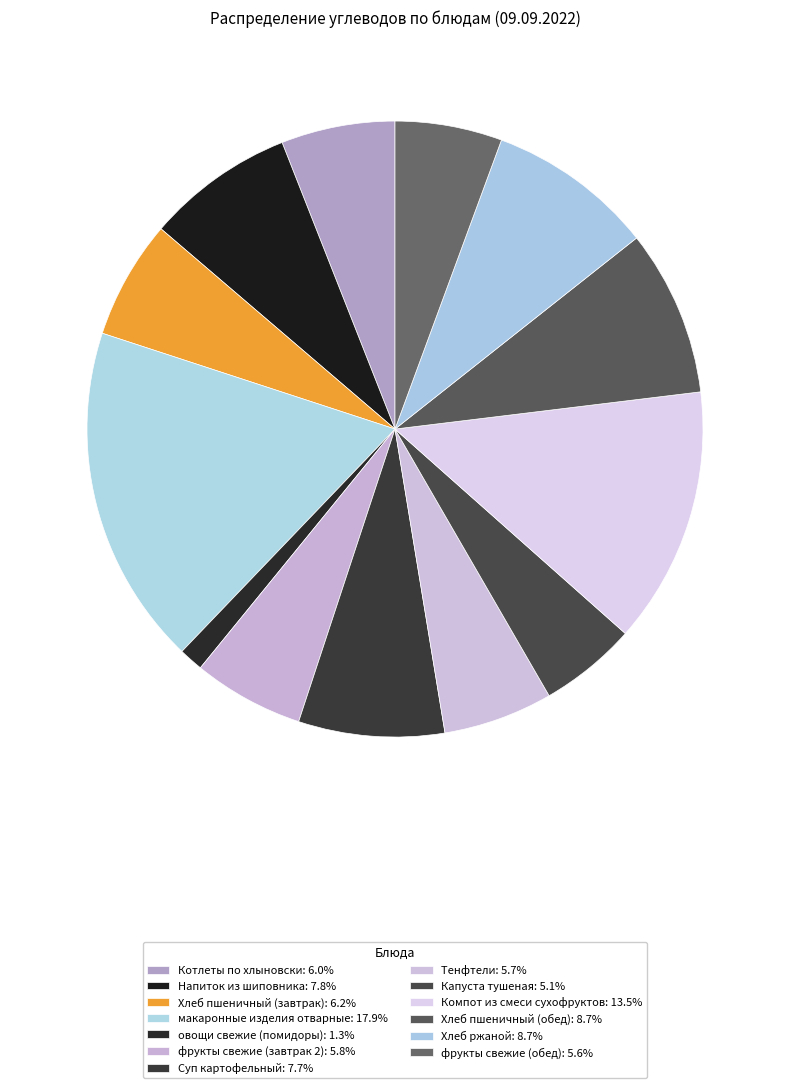

Does any single category account for the majority?

No